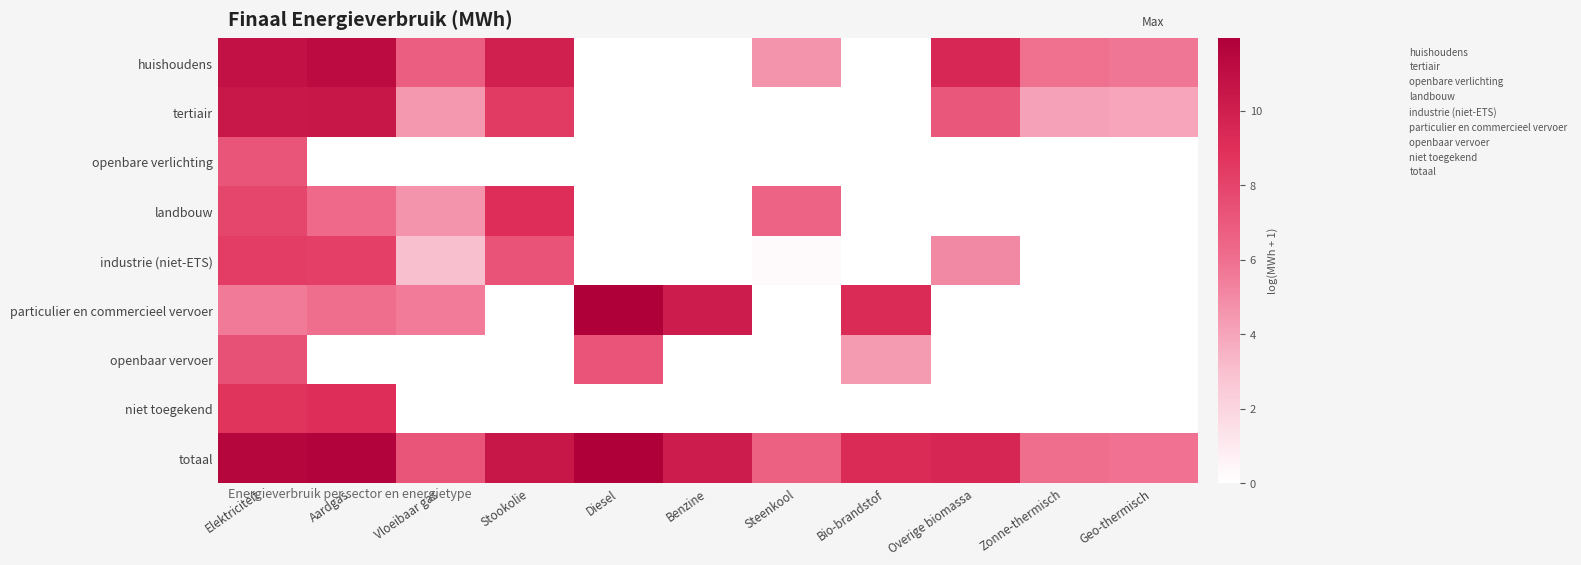

Rank the series by their maximum value, from highest to lowest.

totaal, particulier en commercieel vervoer, huishoudens, tertiair, landbouw, niet toegekend, industrie (niet-ETS), openbaar vervoer, openbare verlichting